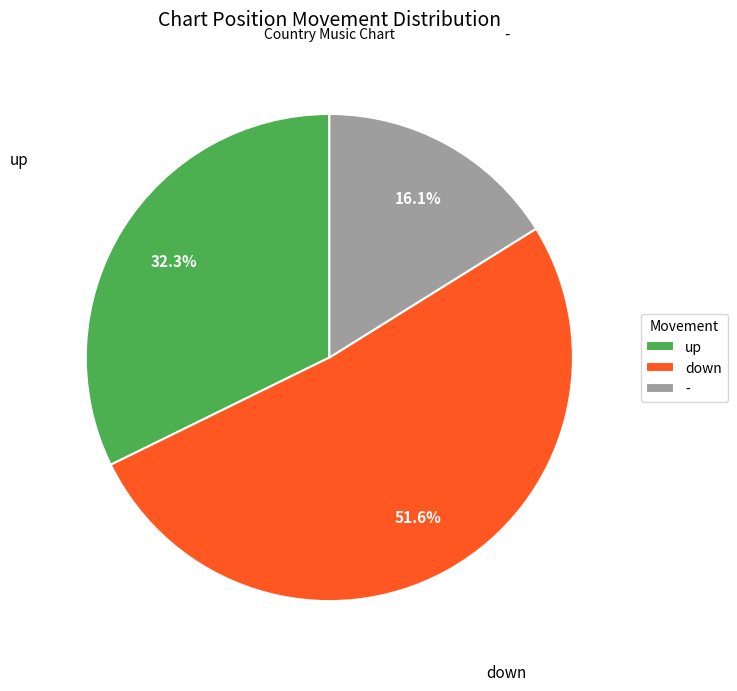

True or false: down accounts for 52% of the total.

True